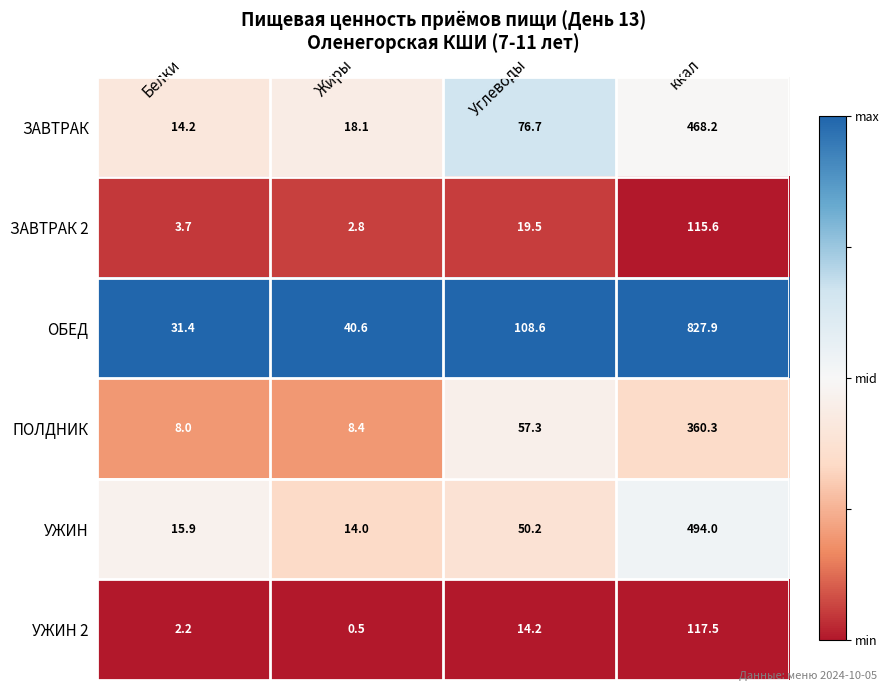

How many values in the ЗАВТРАК series are below 76?

2